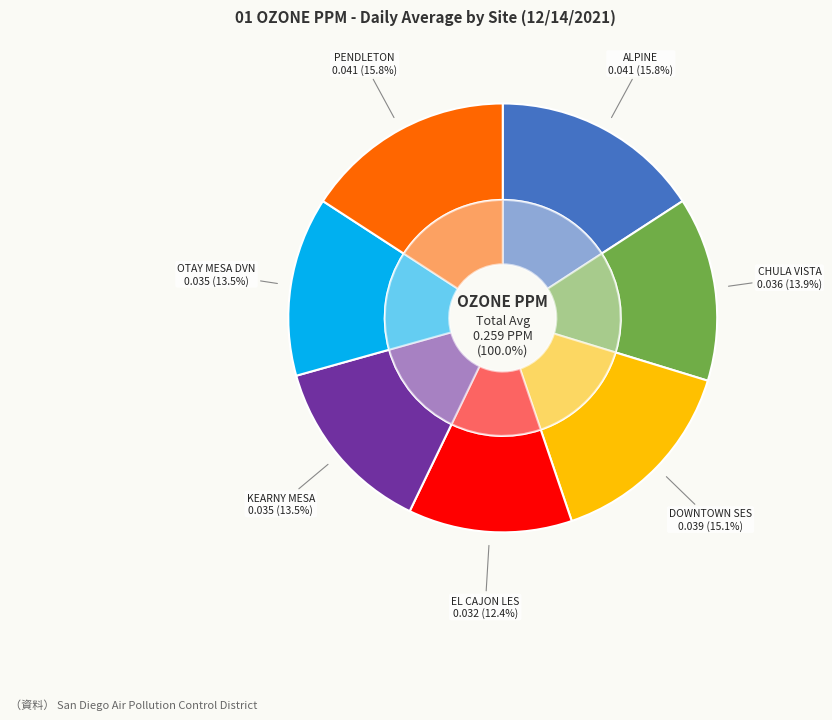

Count the number of slices in the pie.

7